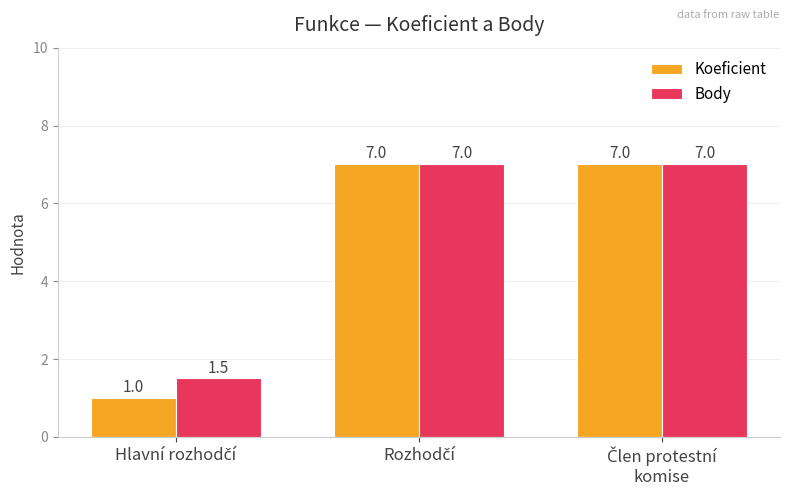

How many values in the Body series are below 7?

1